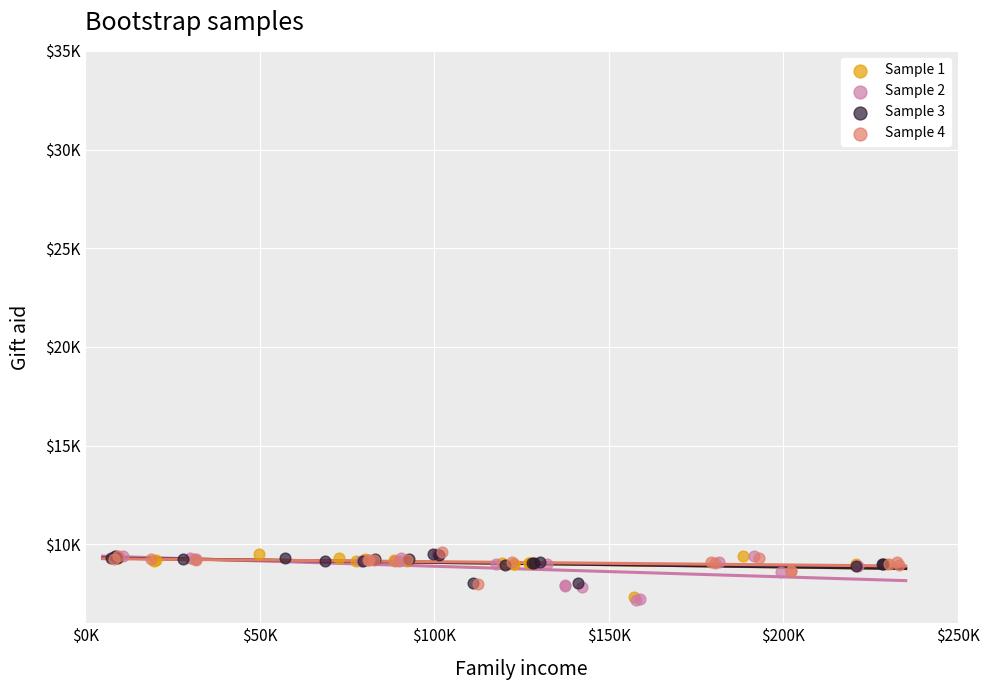

What are all the series names shown in the legend?

Sample 1, Sample 2, Sample 3, Sample 4